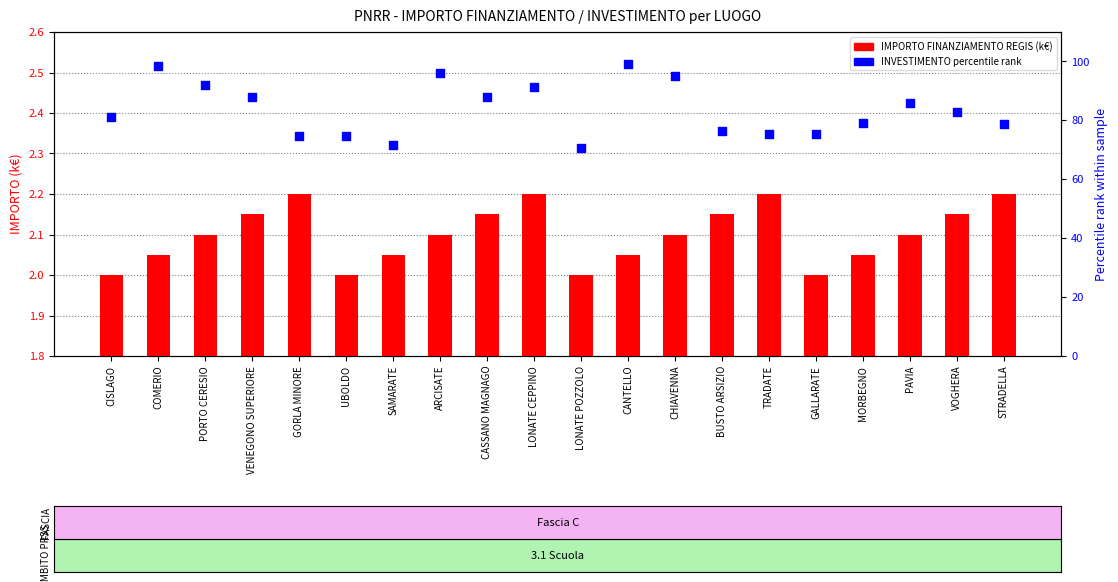

Is the value of IMPORTO FINANZIAMENTO REGIS (k€) at GORLA MINORE greater than the value of INVESTIMENTO percentile rank at PORTO CERESIO?

No